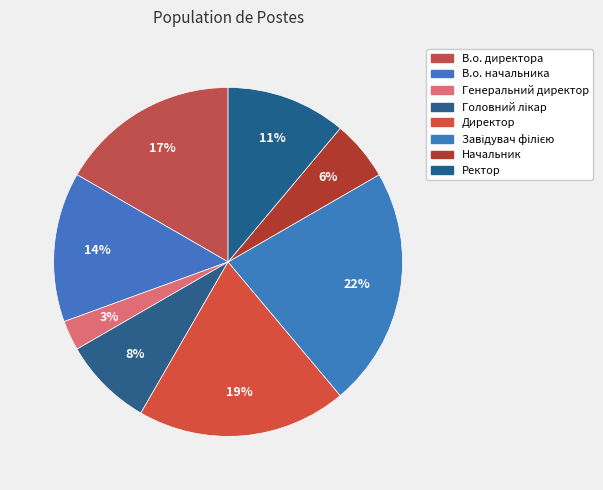

Between Ректор and В.о. начальника, which is larger?

В.о. начальника